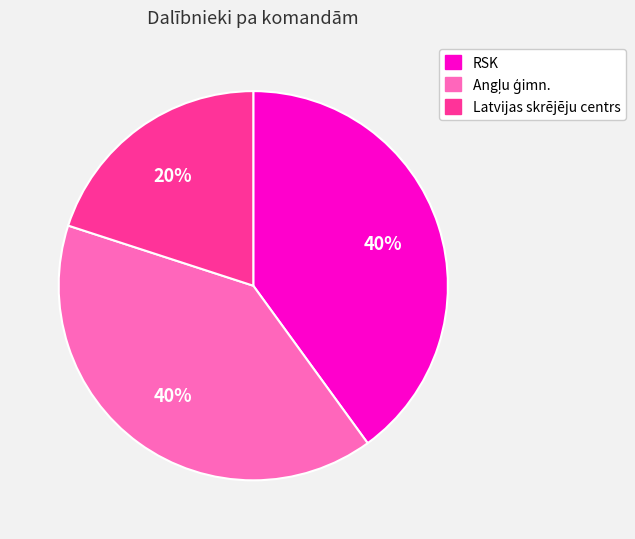

Count the number of slices in the pie.

3